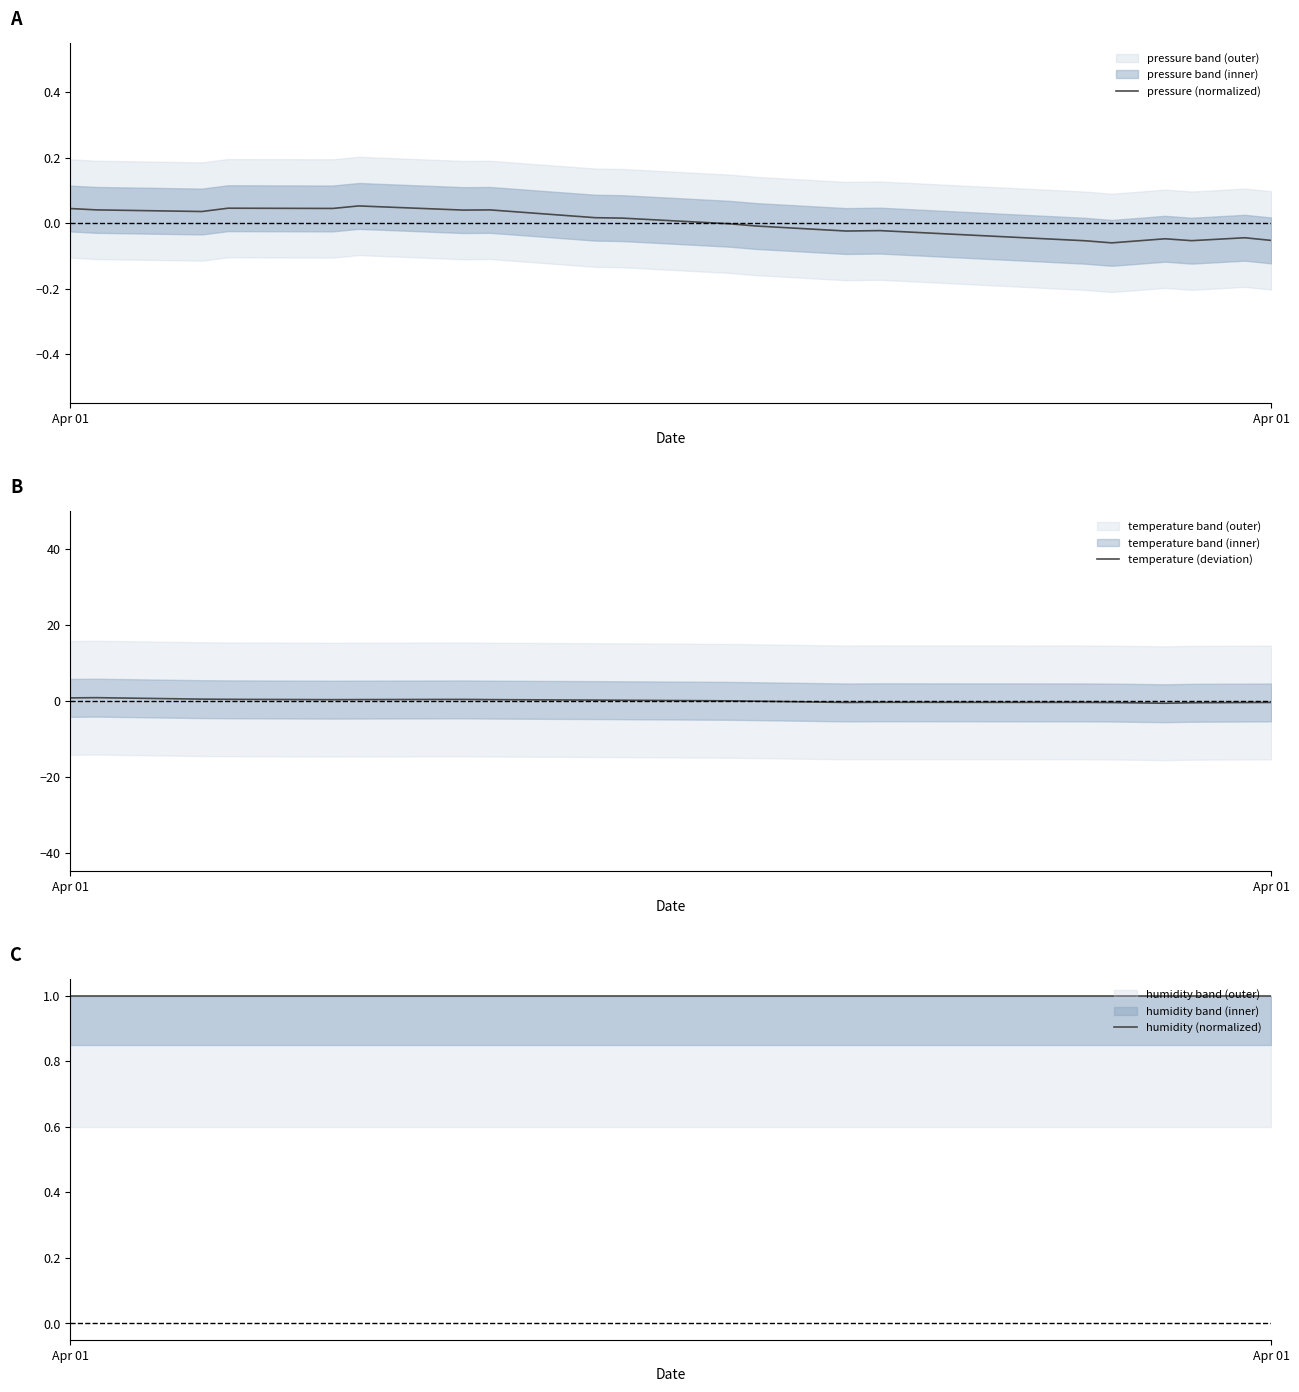

How many values in the temperature (deviation) series are below 0?

10